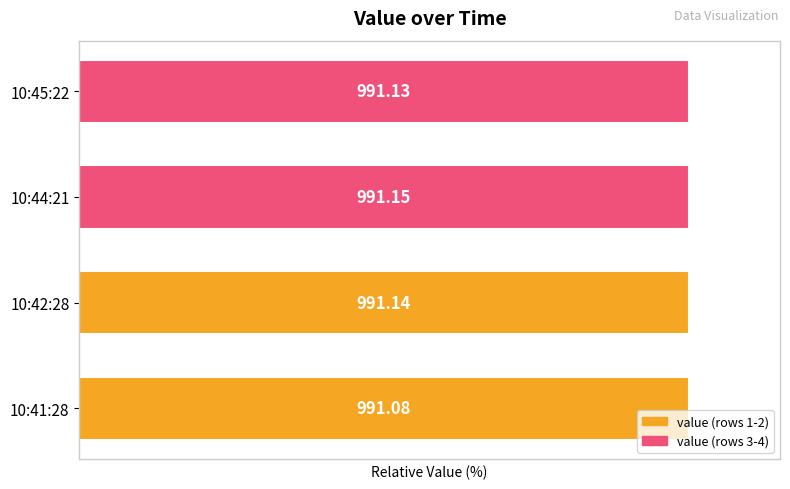

Rank the categories by value from lowest to highest.

10:41:28, 10:45:22, 10:42:28, 10:44:21